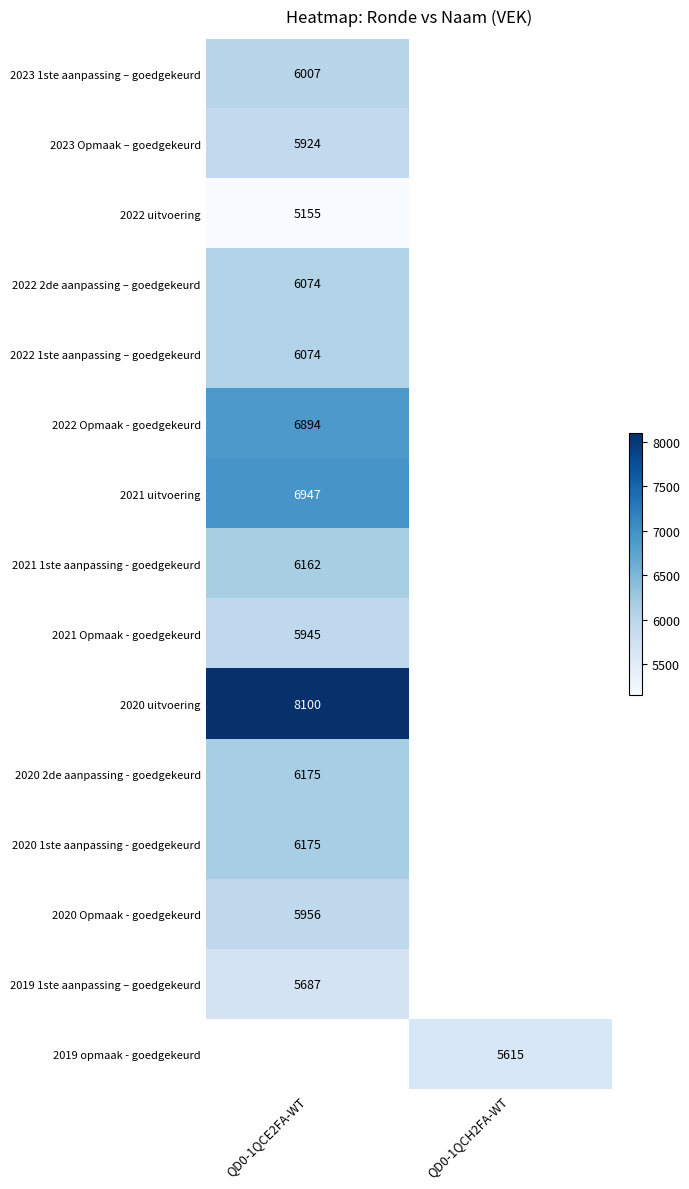

Is it true that 2021 uitvoering equals 11533 at QD0-1QCE2FA-WT?

False